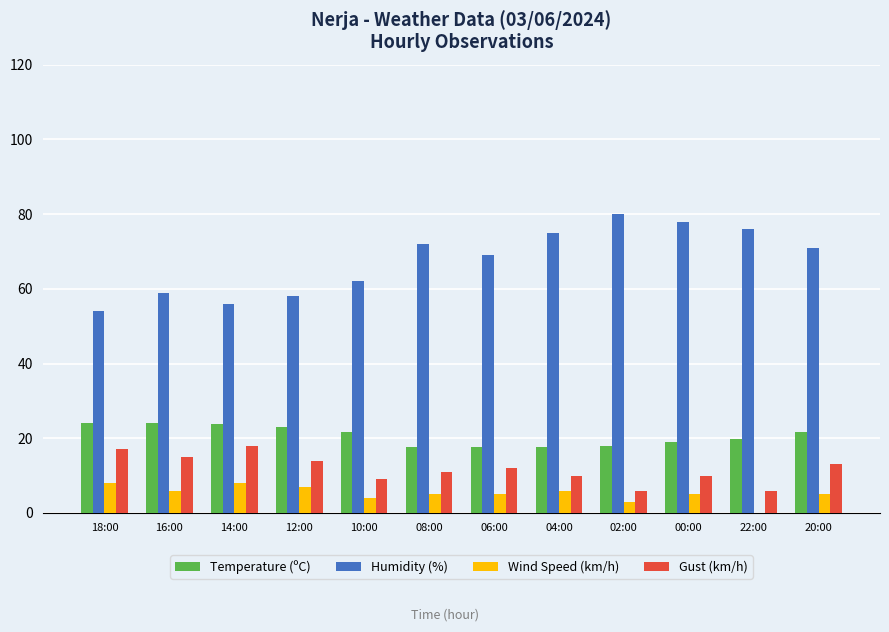

Is it true that Humidity (%) equals 96.0 at 16:00?

False